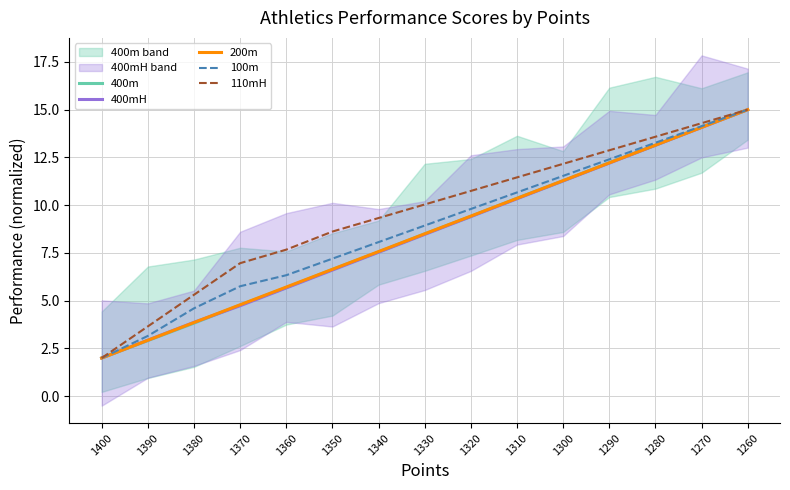

How many data points does each series have?

15